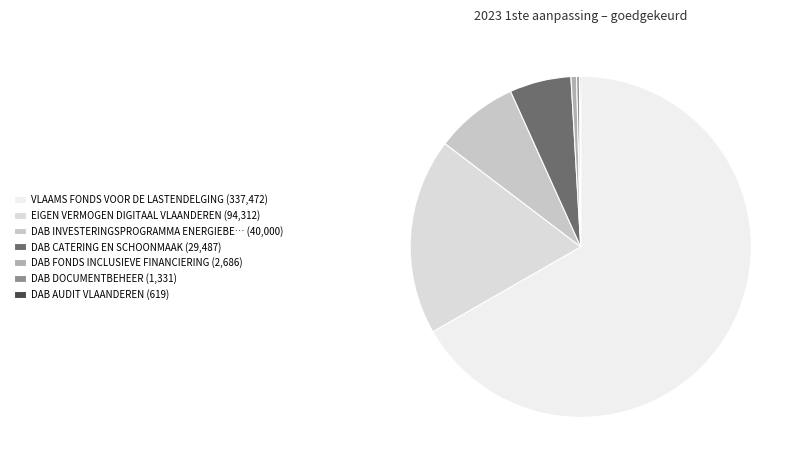

What is the majority slice?

VLAAMS FONDS VOOR DE LASTENDELGING (337,472)